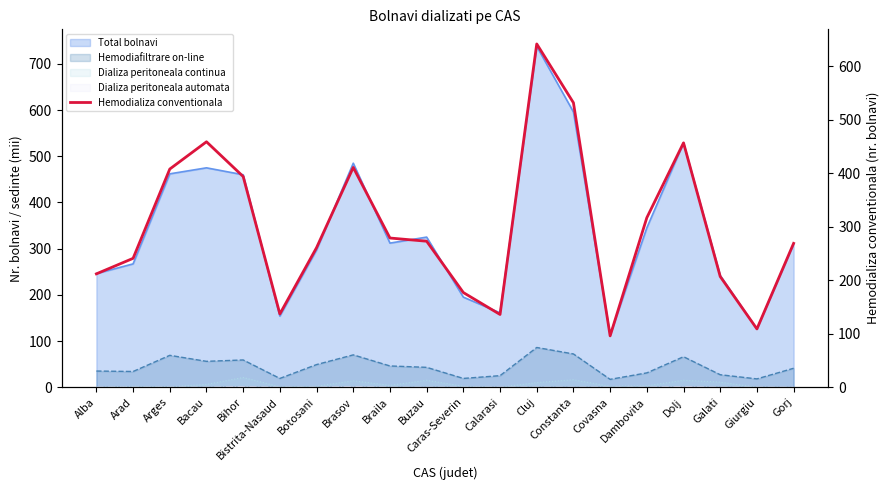

At which category does the data reach its first local peak?

Bacau